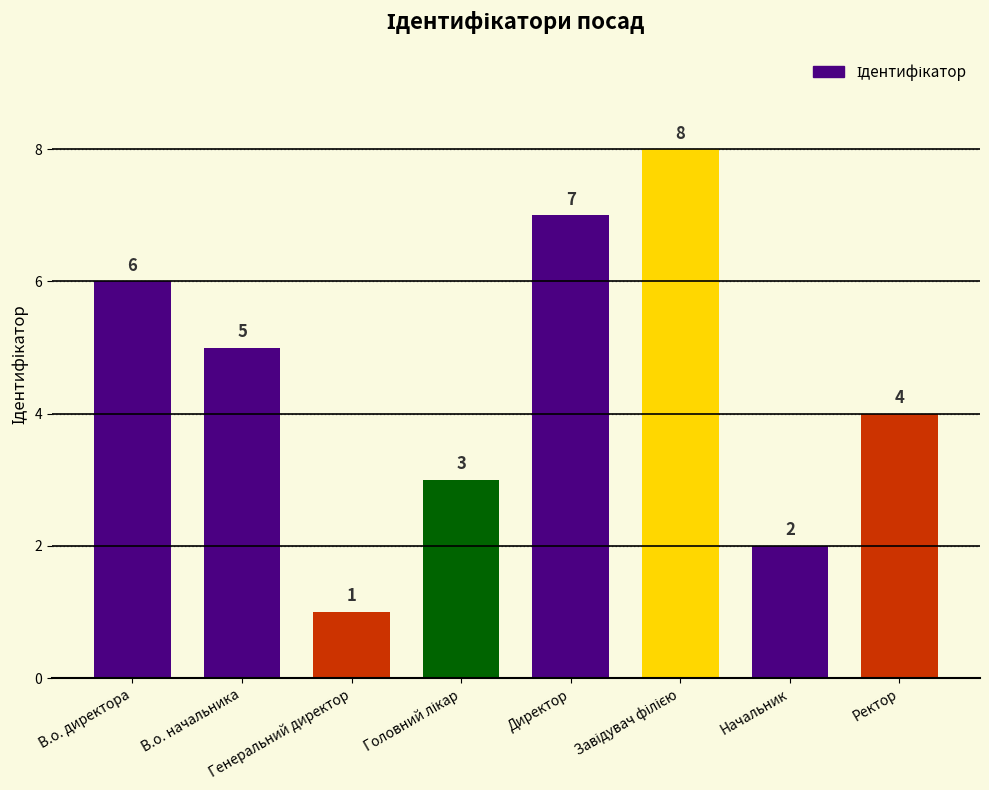

What is the value of the 5th bar from the left?

7